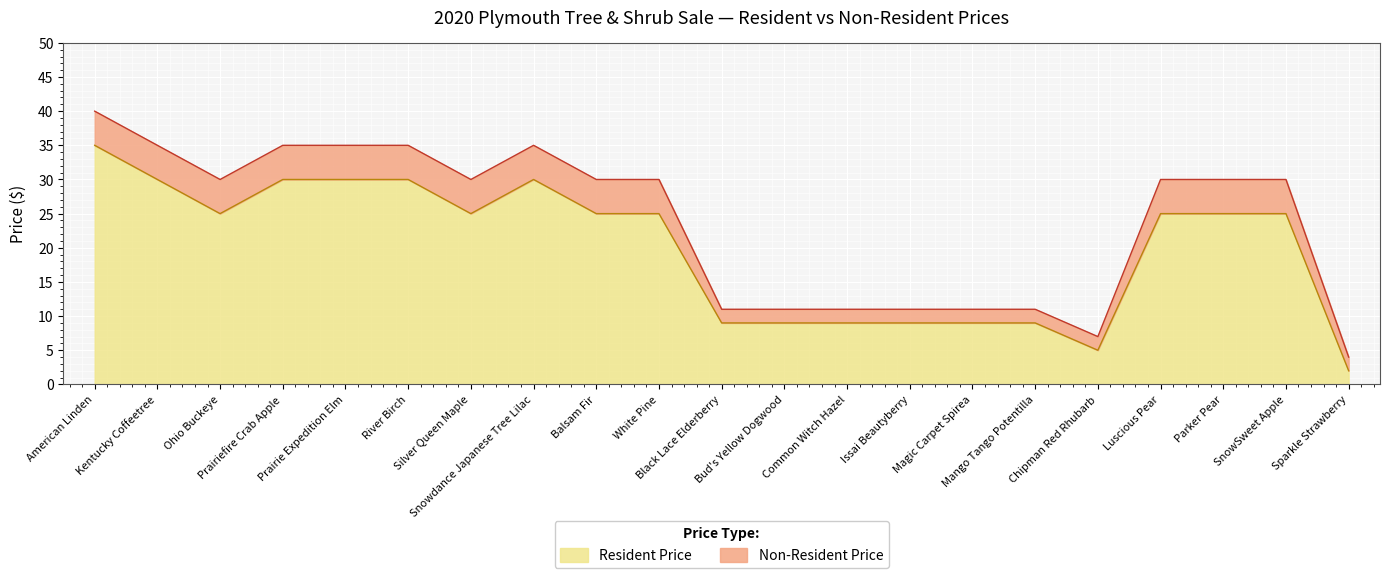

List the labels in order of Non-Resident Price value, largest first.

American Linden, Kentucky Coffeetree, Prairiefire Crab Apple, Prairie Expedition Elm, River Birch, Snowdance Japanese Tree Lilac, Ohio Buckeye, Silver Queen Maple, Balsam Fir, White Pine, Luscious Pear, Parker Pear, SnowSweet Apple, Black Lace Elderberry, Bud's Yellow Dogwood, Common Witch Hazel, Issai Beautyberry, Magic Carpet Spirea, Mango Tango Potentilla, Chipman Red Rhubarb, Sparkle Strawberry